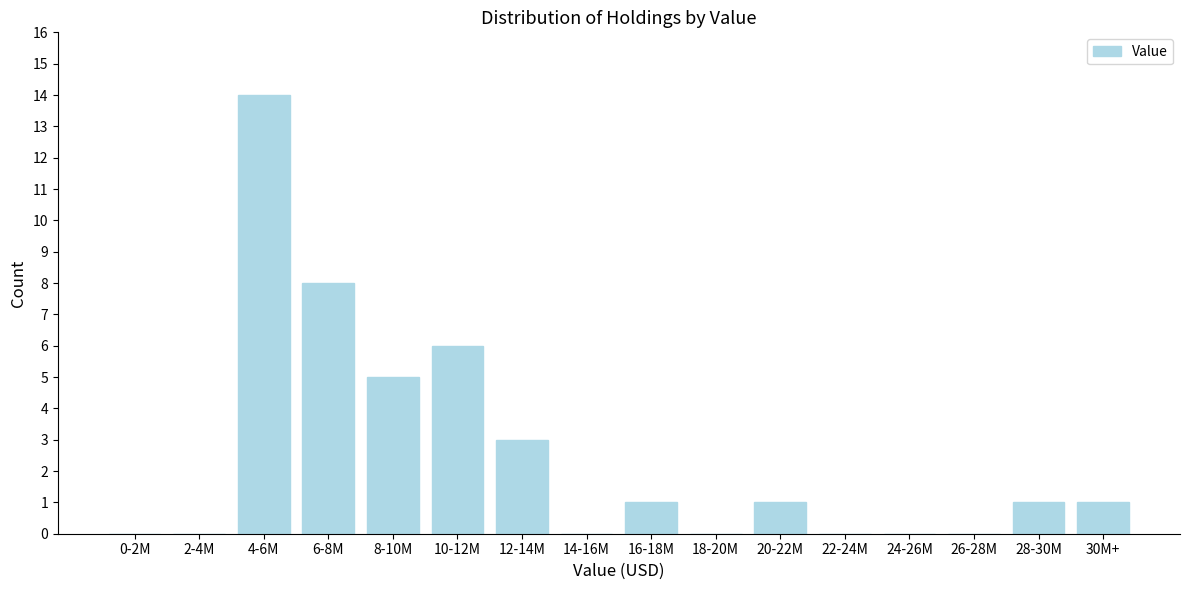

Reading left to right, what are all the values shown in this chart?

0-2M=0	2-4M=0	4-6M=14	6-8M=8	8-10M=5	10-12M=6	12-14M=3	14-16M=0	16-18M=1	18-20M=0	20-22M=1	22-24M=0	24-26M=0	26-28M=0	28-30M=1	30M+=1